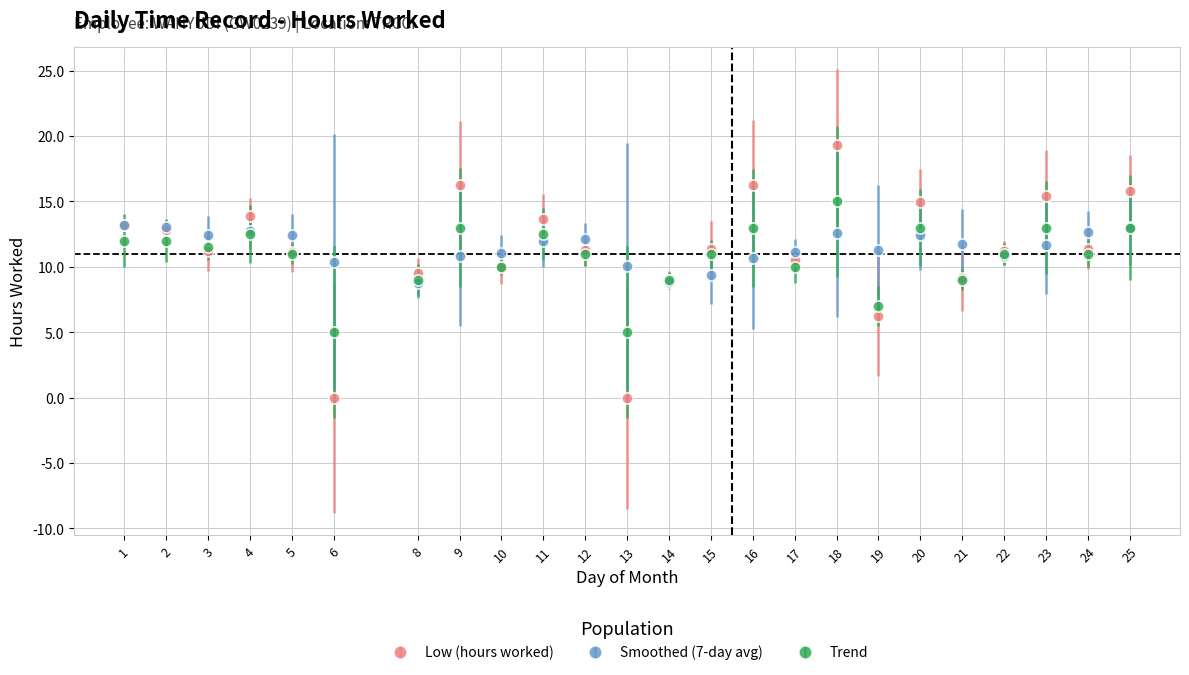

How many data points does each series have?

24